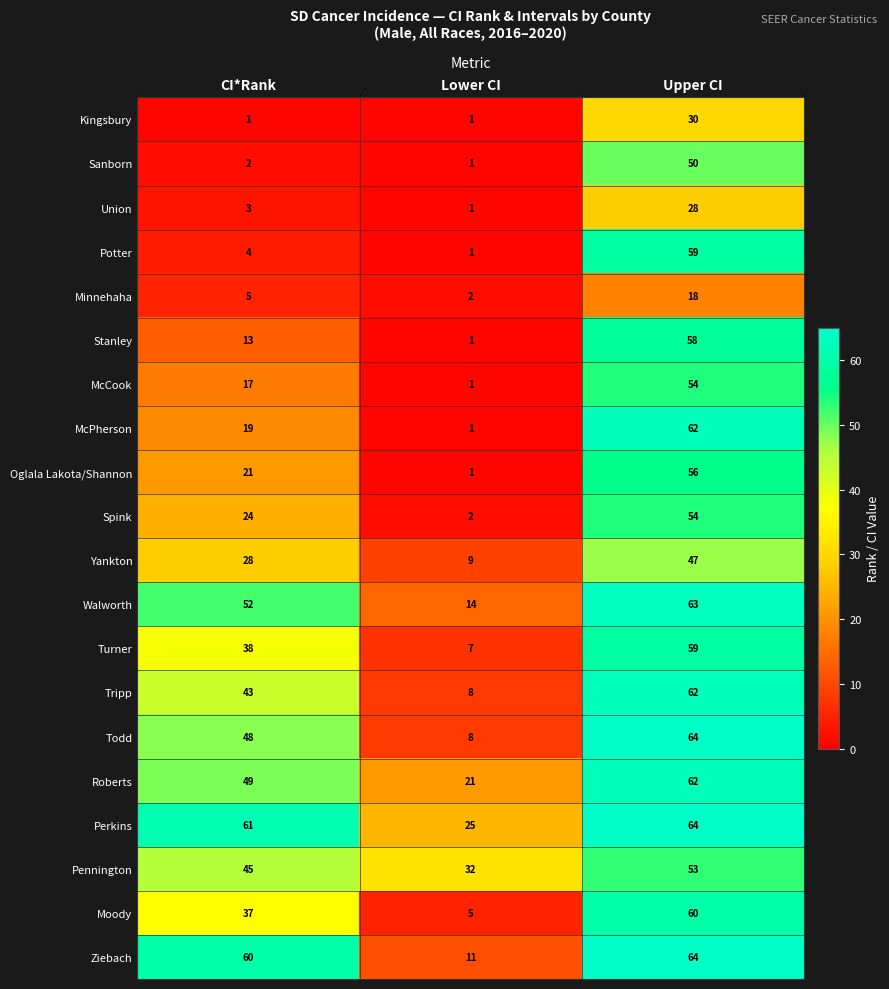

What is the spread (max minus min) of values at CI*Rank?

60